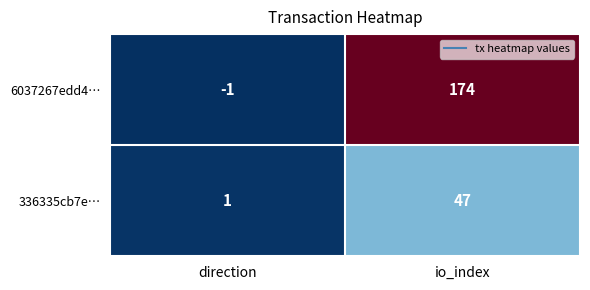

The value of 6037267edd4… at direction is -1. True or false?

True